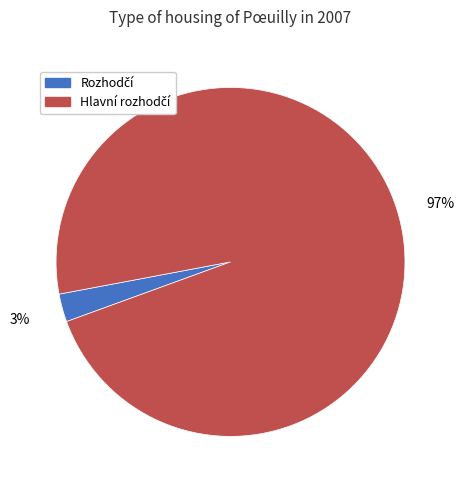

To the nearest percent, what is the average slice percentage?

50%